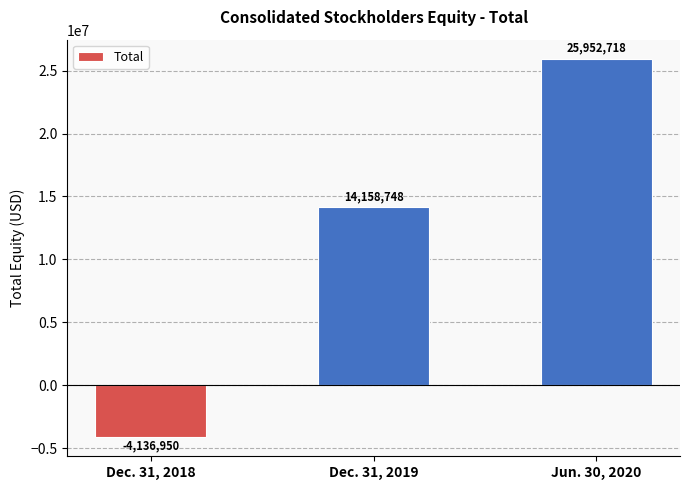

What is the sum of the values at Dec. 31, 2018 and Dec. 31, 2019?

10021798